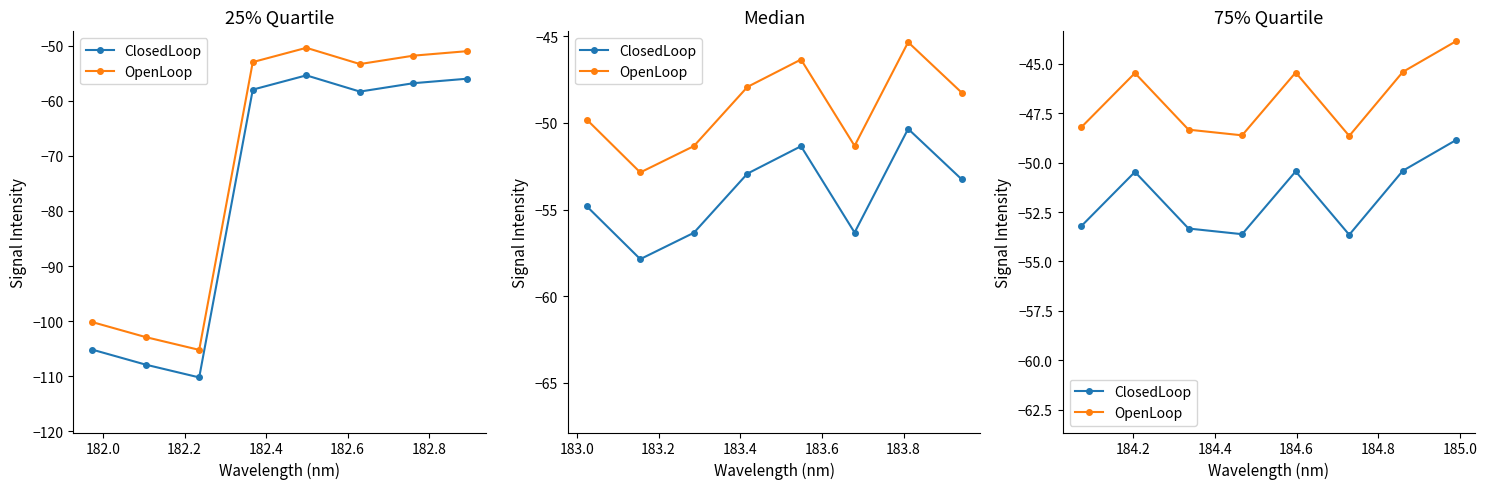

How many data points in ClosedLoop are less than -50?

7